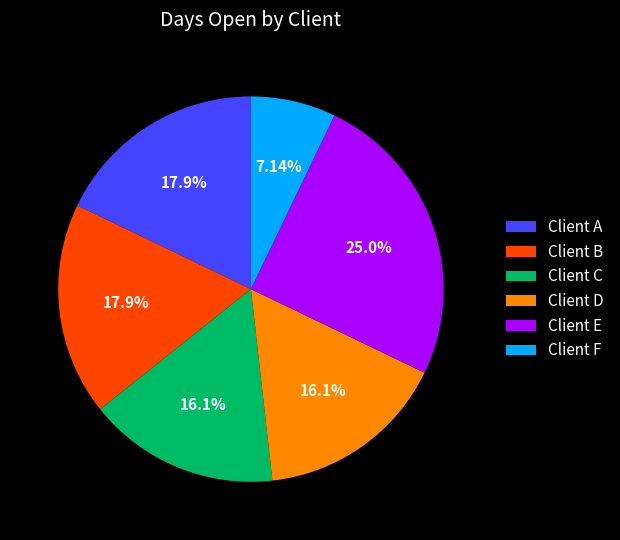

Which has a higher value, Client A or Client E?

Client E